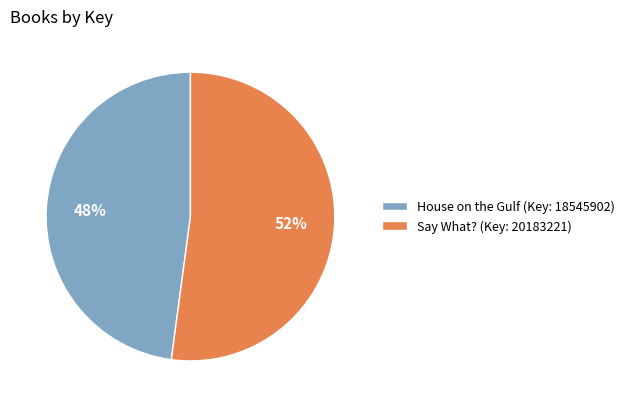

Count the number of slices in the pie.

2